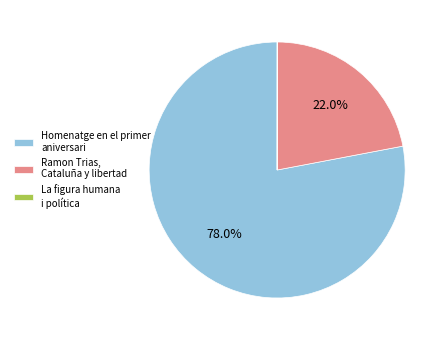

Approximately how many times larger is the value at Ramon Trias, Cataluña y libertad compared to Homenatge en el primer aniversari?

0.3